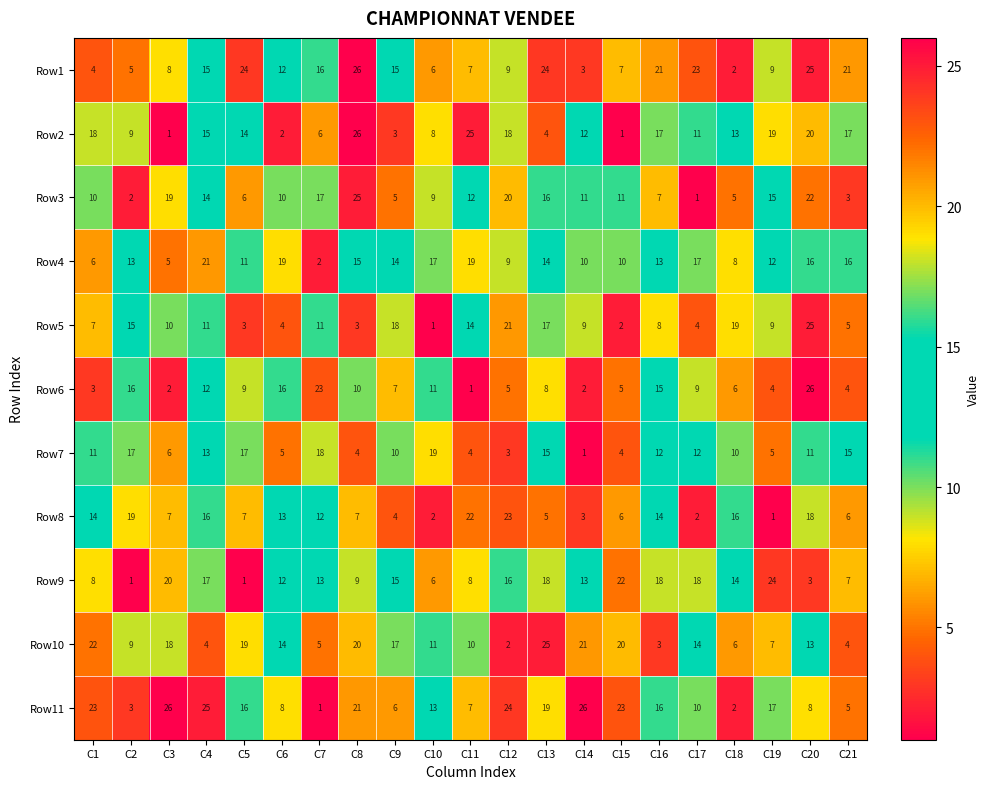

What is the total value across all series at C7?

124